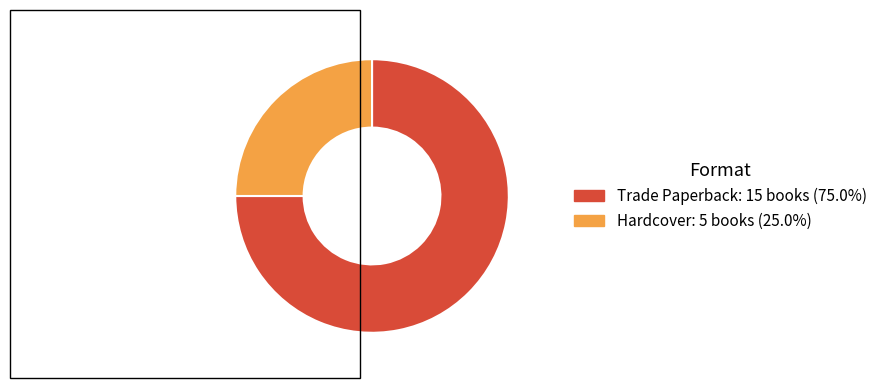

Rank the categories by value from highest to lowest.

Trade Paperback, Hardcover